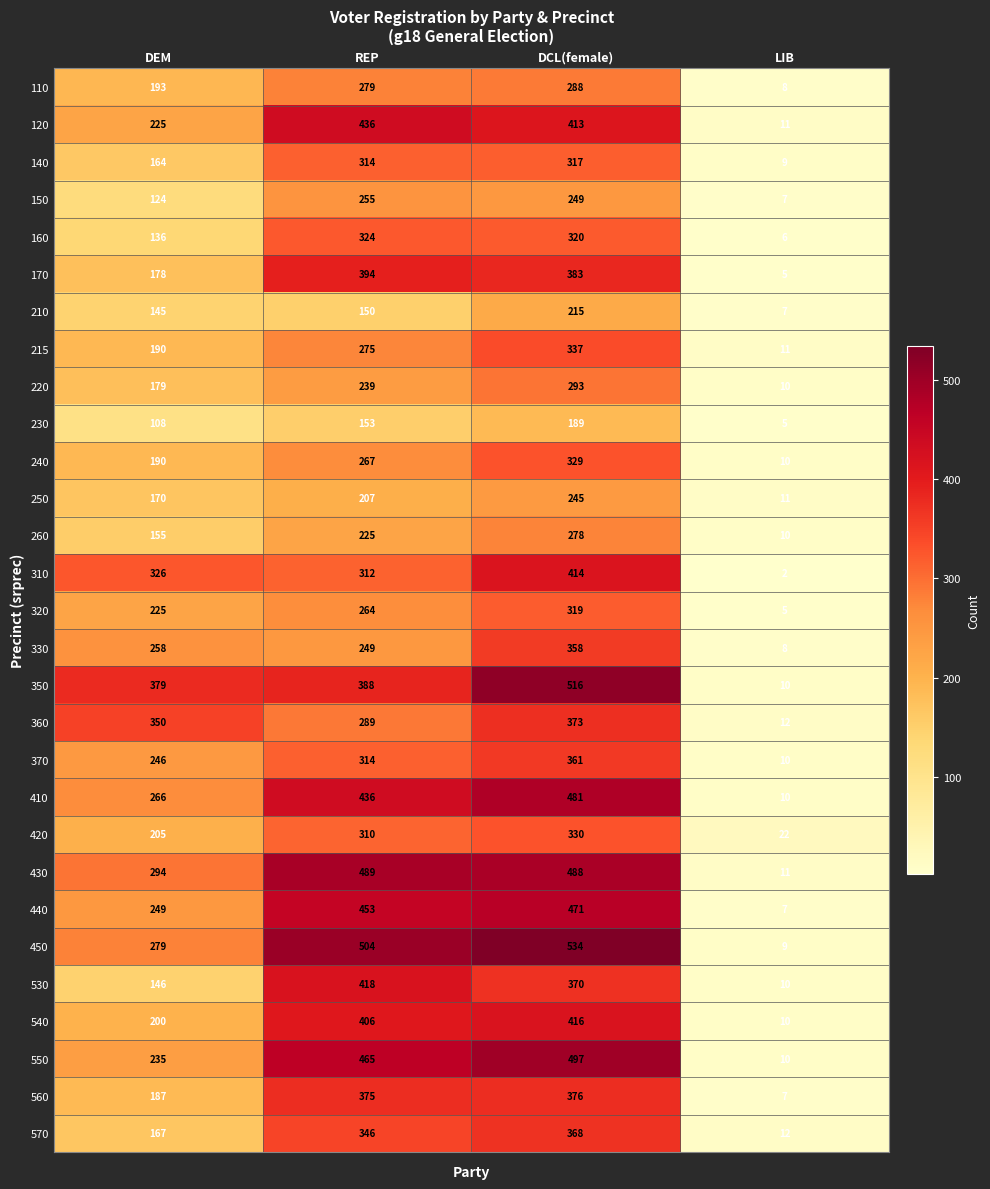

Which category has the highest value across all series?

DCL(female)